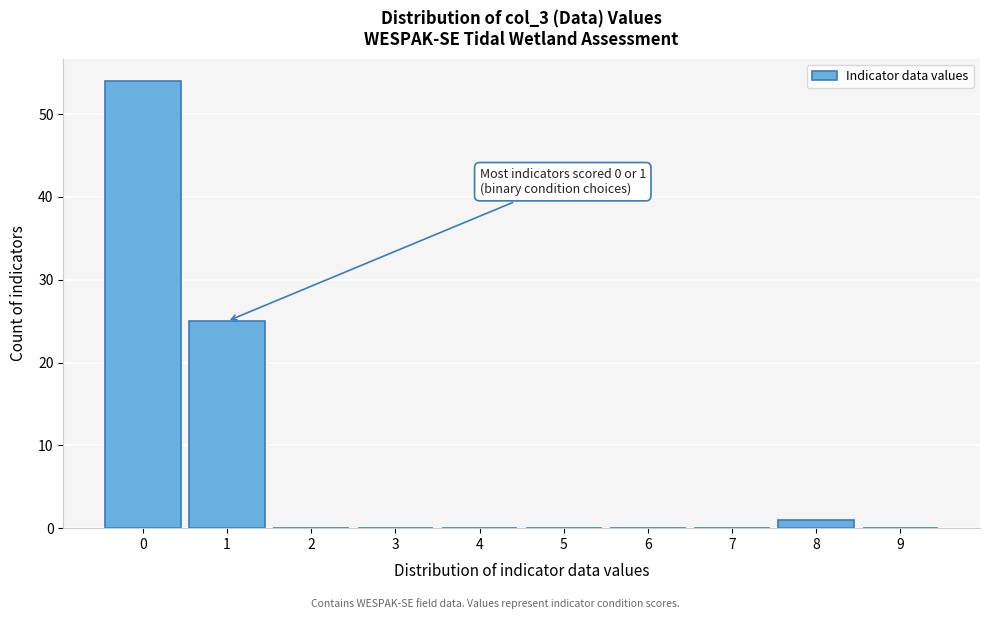

Over which range of the x-axis is the bar tallest?

-0.5 to 0.5